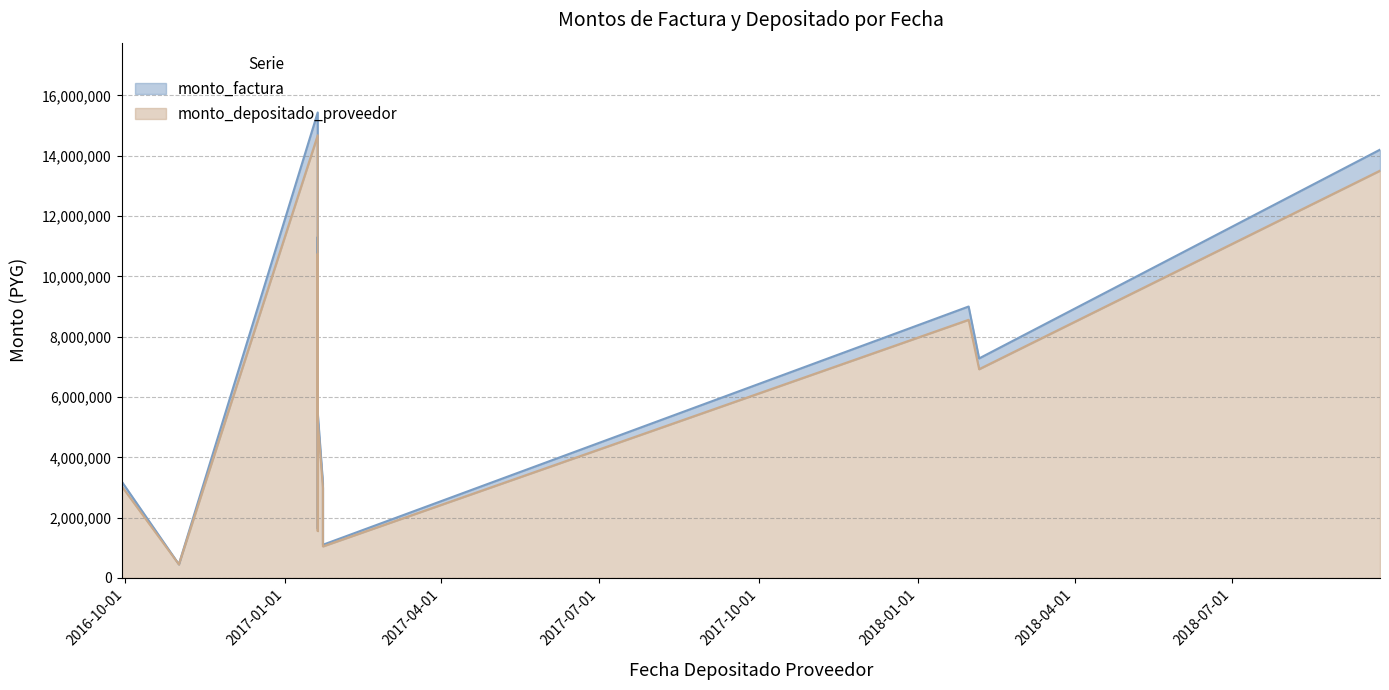

What is the sum of the monto_depositado_proveedor values at 2017-01-20 and 2018-02-05?

21598319